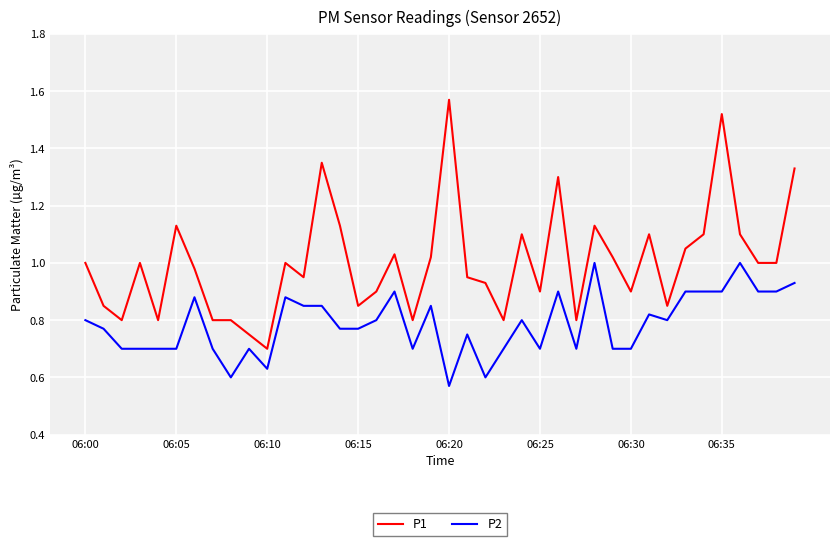

Which series has the largest range (max minus min)?

P1